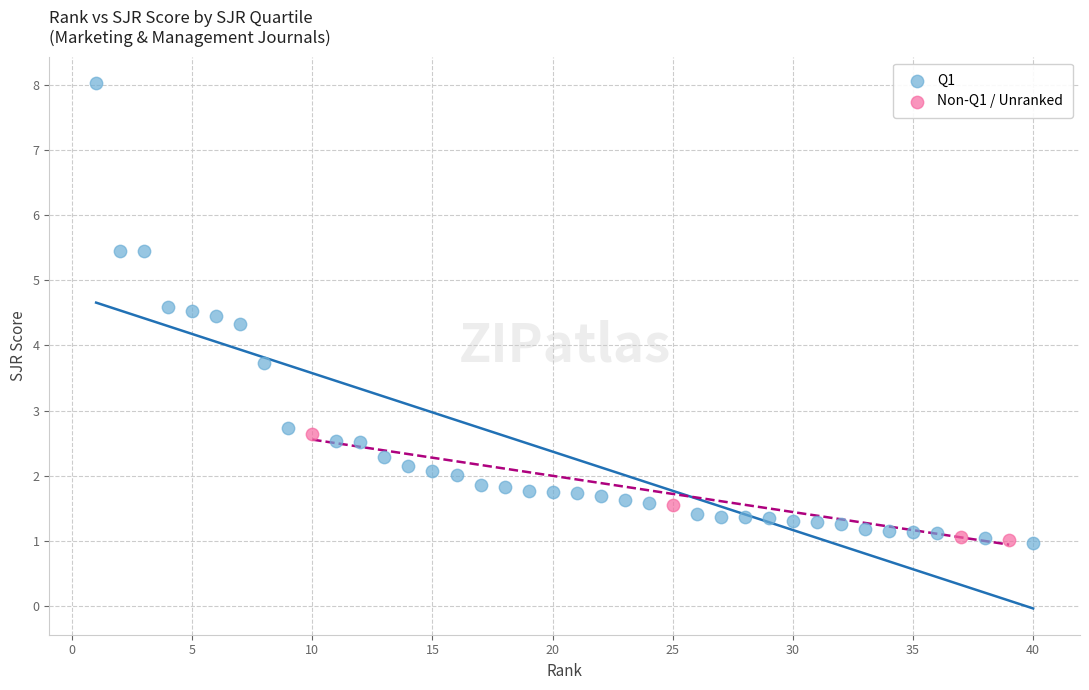

Which series has the widest spread of Y values?

Q1